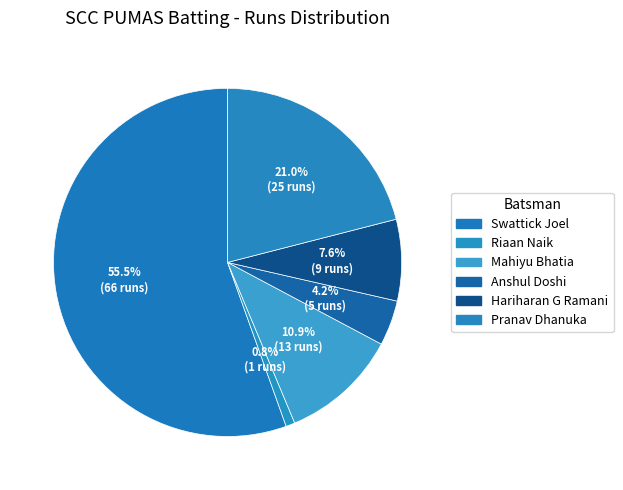

How many segments does this pie chart have?

6